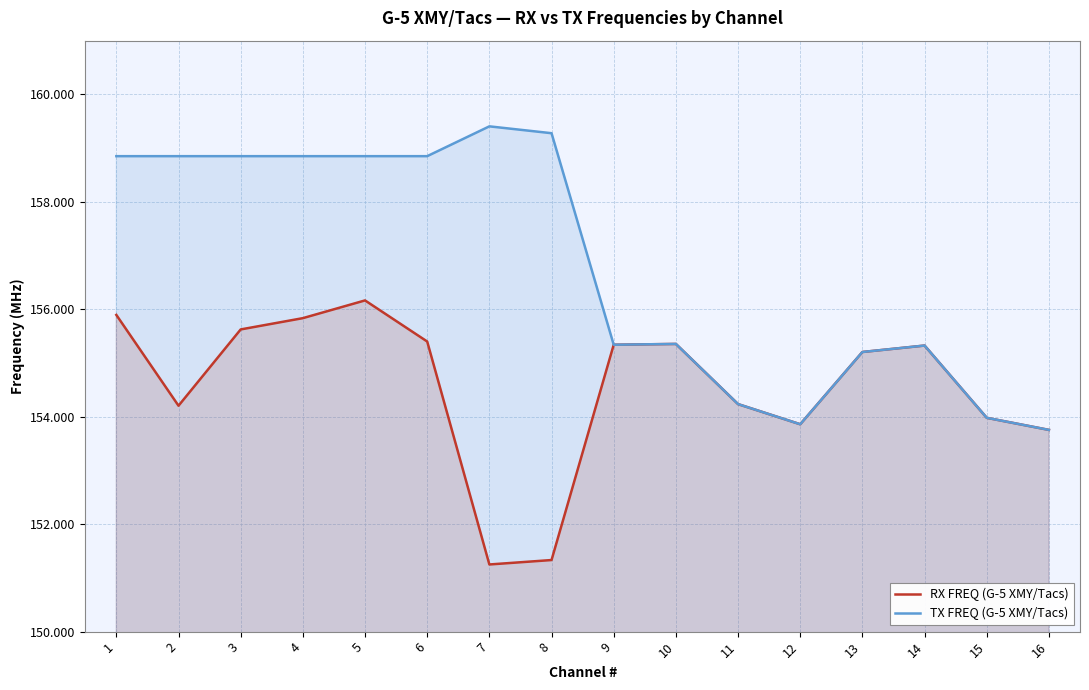

At how many categories does at least one series exceed 154?

13